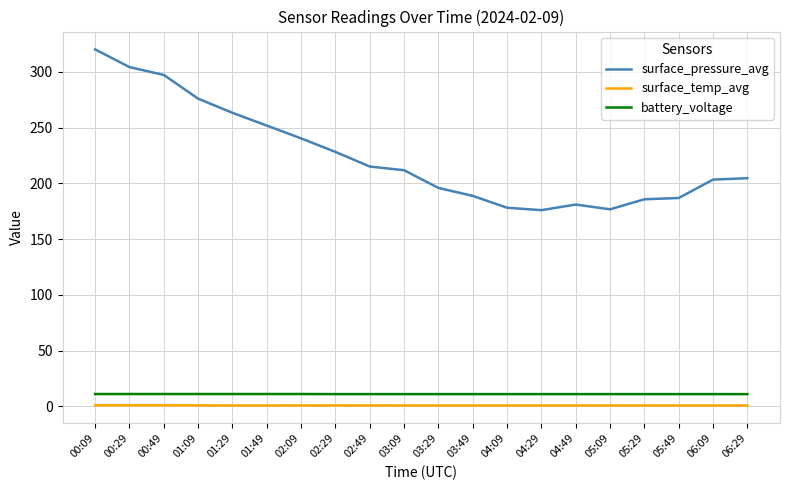

What is the lowest value of the surface_pressure_avg series?

176.0